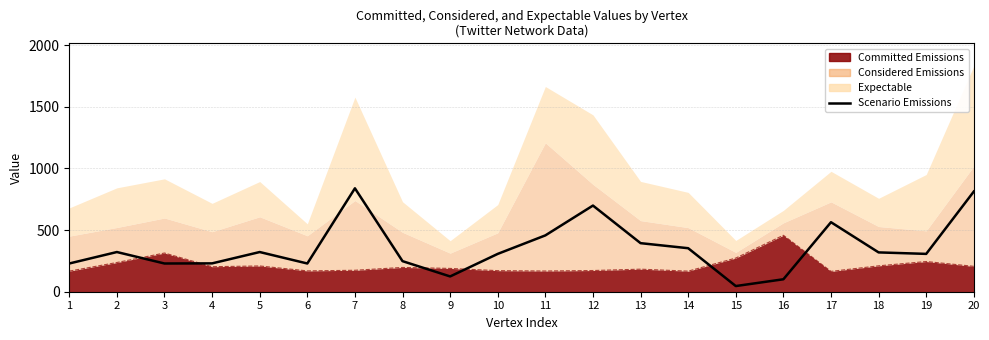

Is it true that the value at 20 is 813?

True